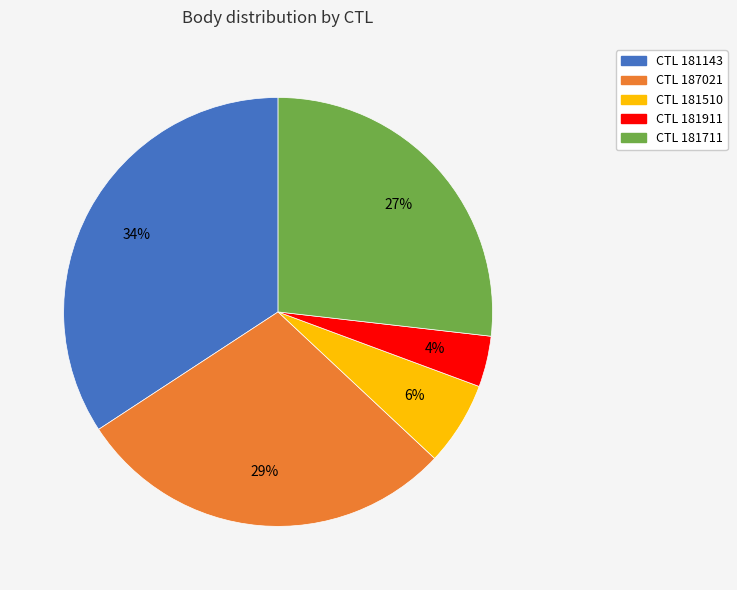

How many slices are in this pie chart?

5